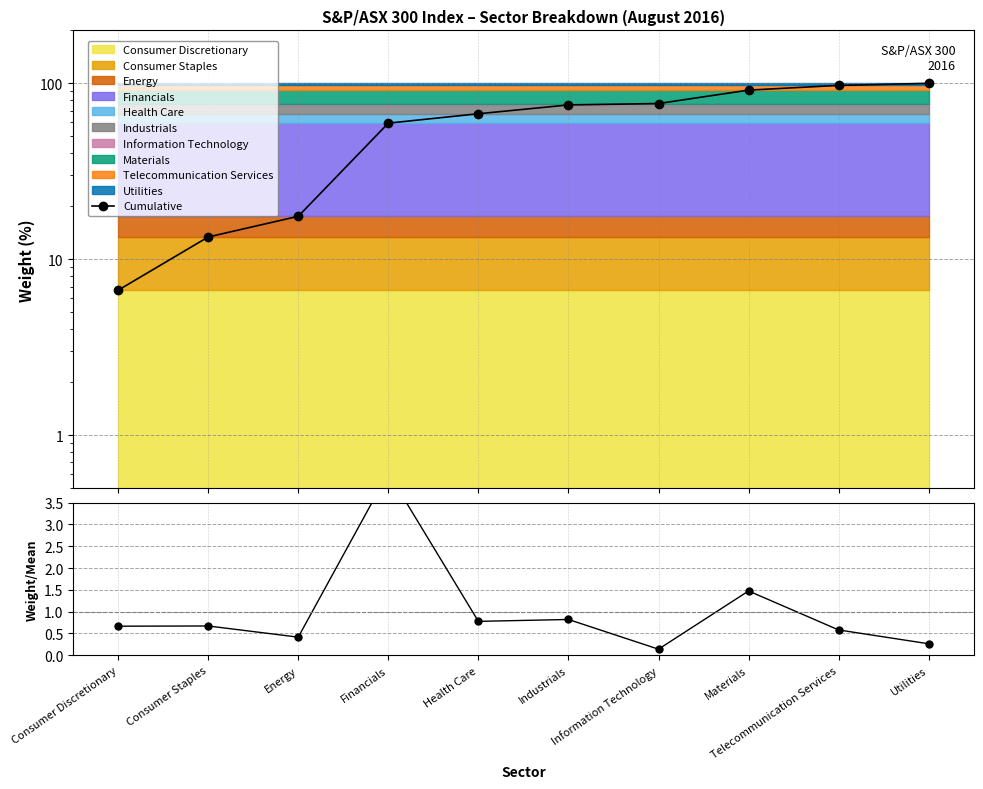

Which series has the largest total across all categories?

Cumulative